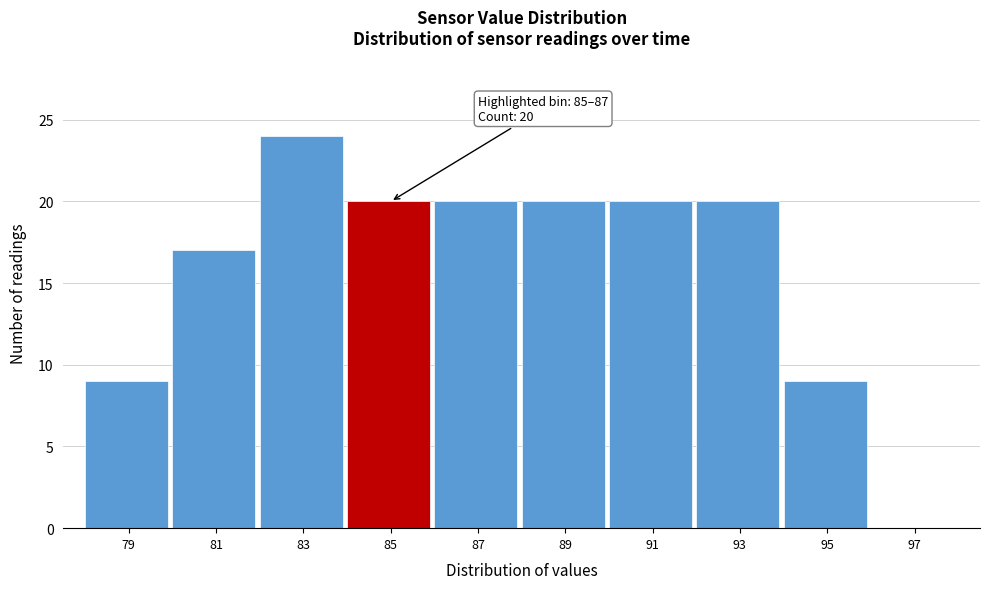

Reading left to right, extract all data points from this chart.

79=9	81=17	83=24	85=20	87=20	89=20	91=20	93=20	95=9	97=0